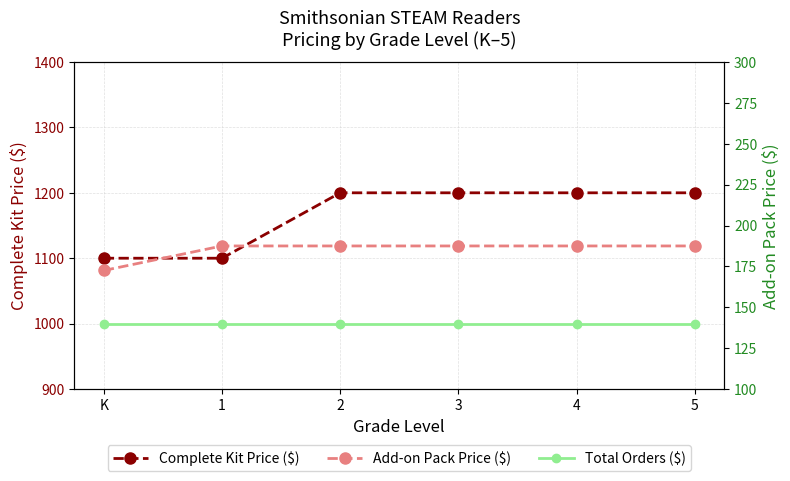

True or false: Total Orders ($) and Complete Kit Price ($) intersect in this chart.

False